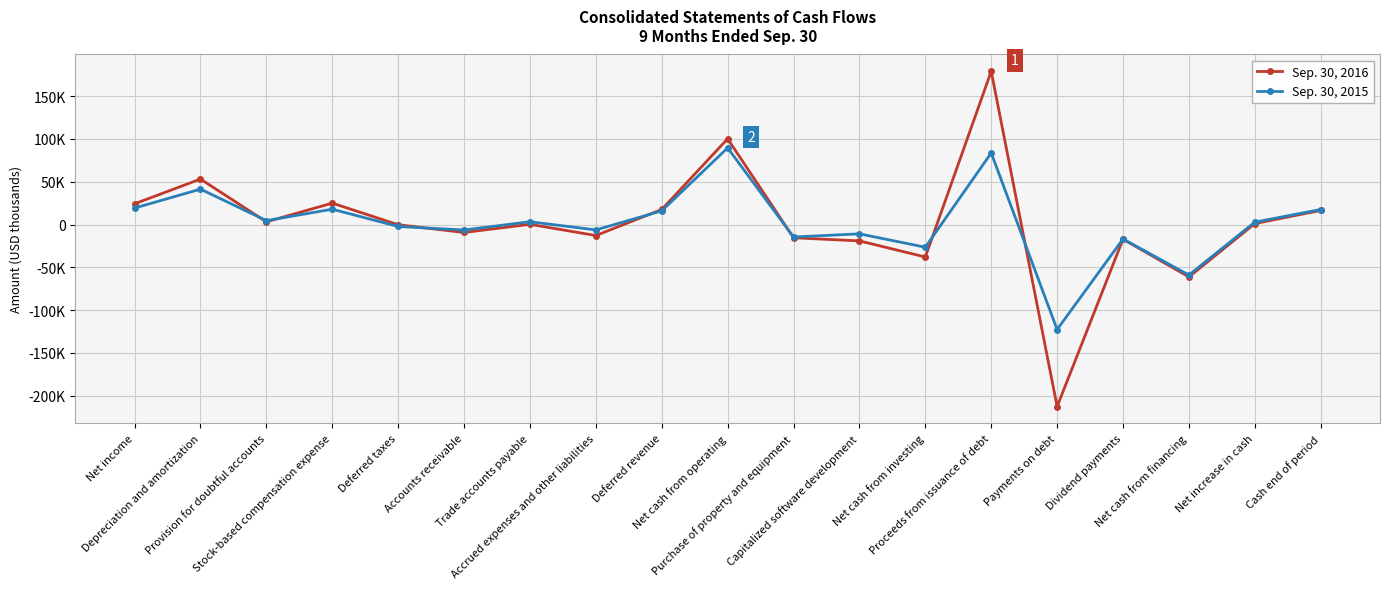

Which series ends up on top after the final intersection of Sep. 30, 2016 and Sep. 30, 2015?

Sep. 30, 2015